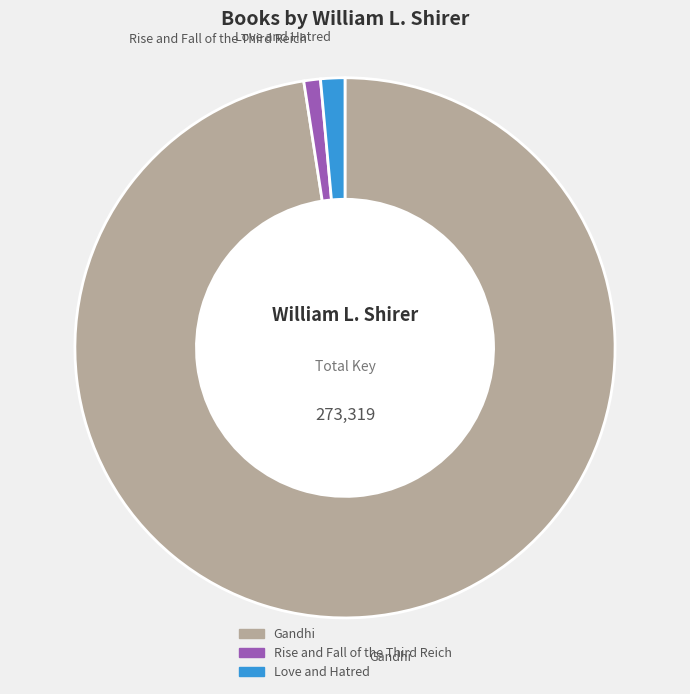

Between Gandhi and Love and Hatred, which is larger?

Gandhi